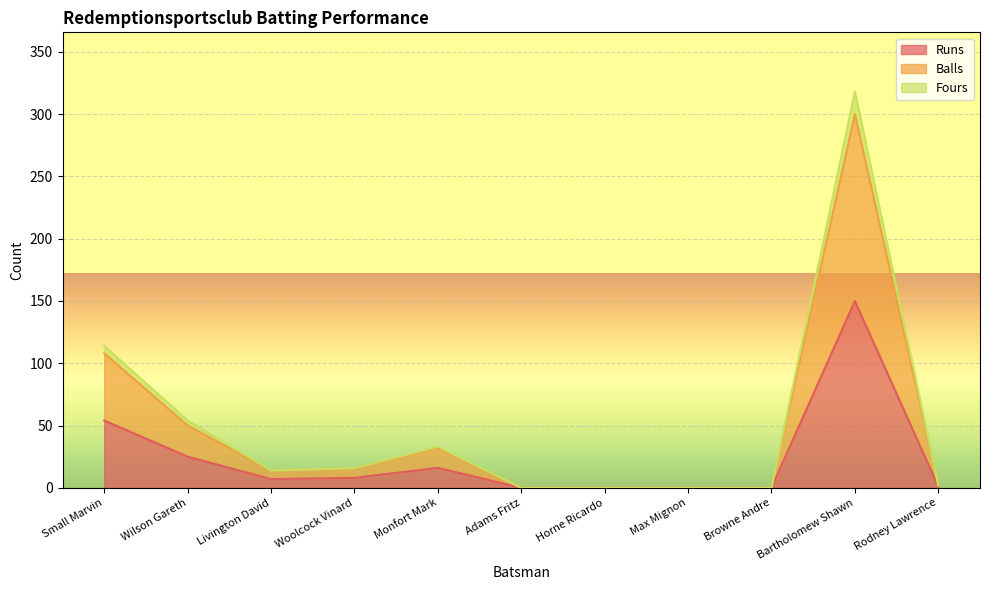

What is the difference between the maximum and second lowest values in the Runs series?

150